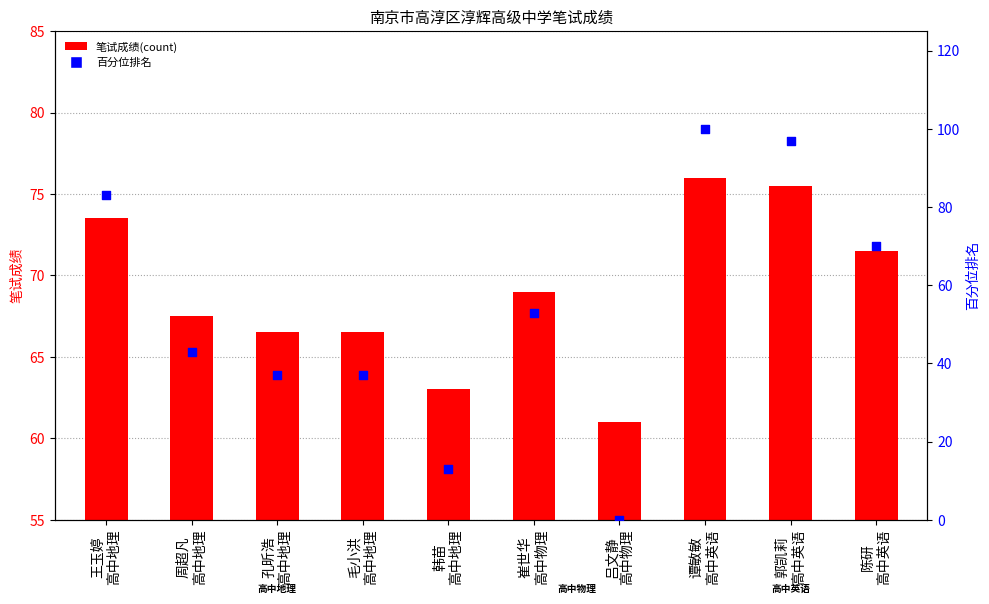

At how many categories does at least one series exceed 88?

2